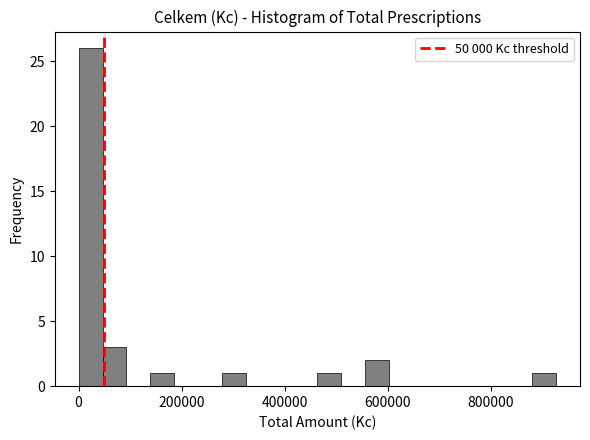

Read against the x-axis, roughly where is the centre of the tallest bar?

20000